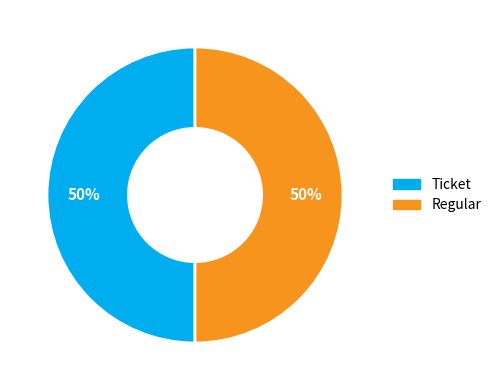

To the nearest percent, what is the average slice percentage?

50%